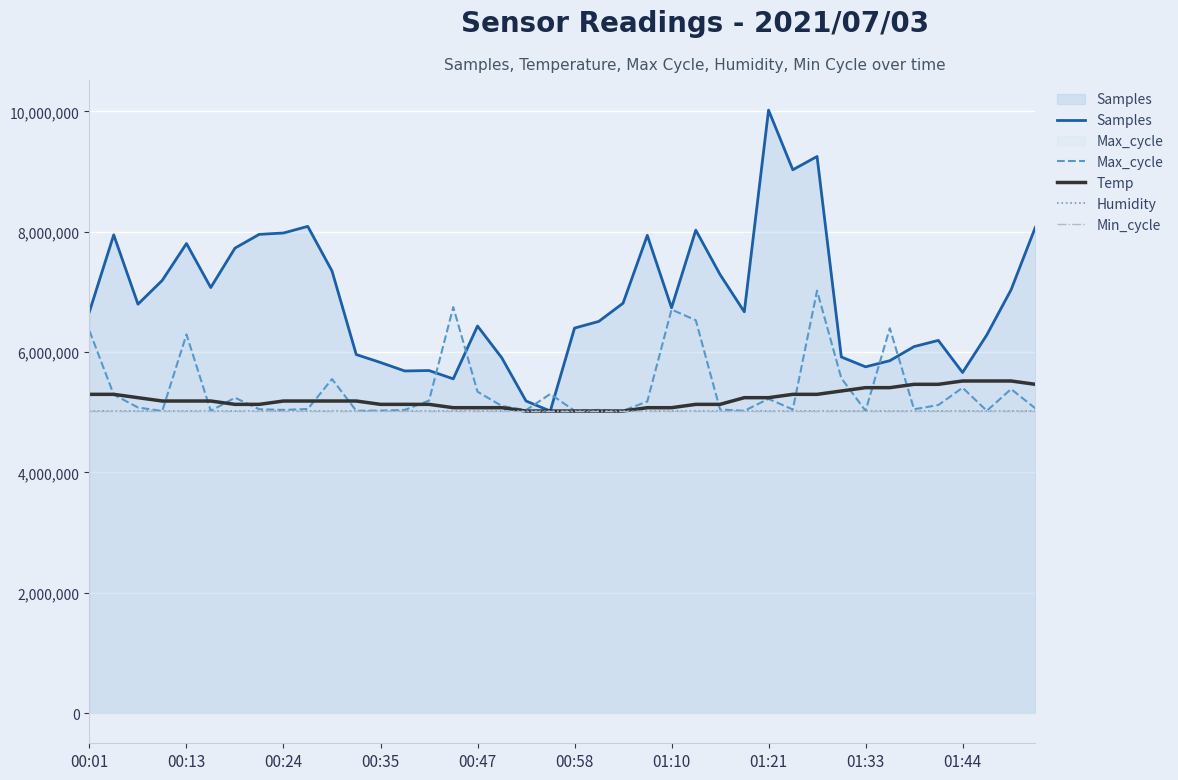

What is the sum of all Min_cycle values?

200840000.0